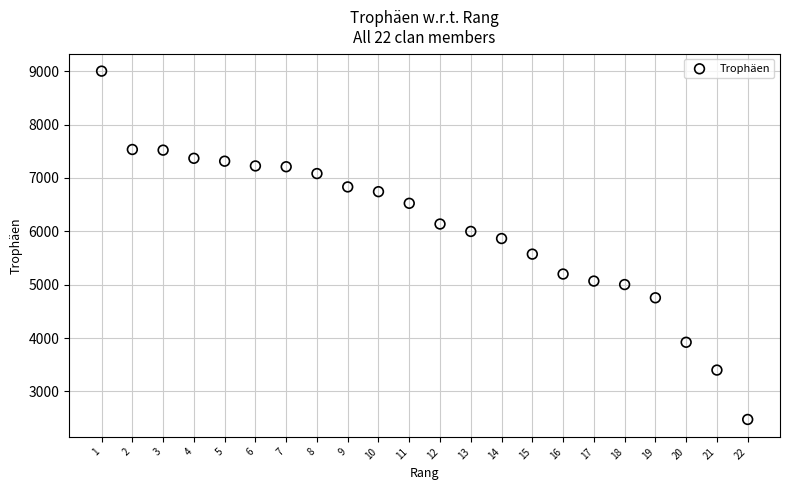

What is the range of Y values (max minus min)?

6525